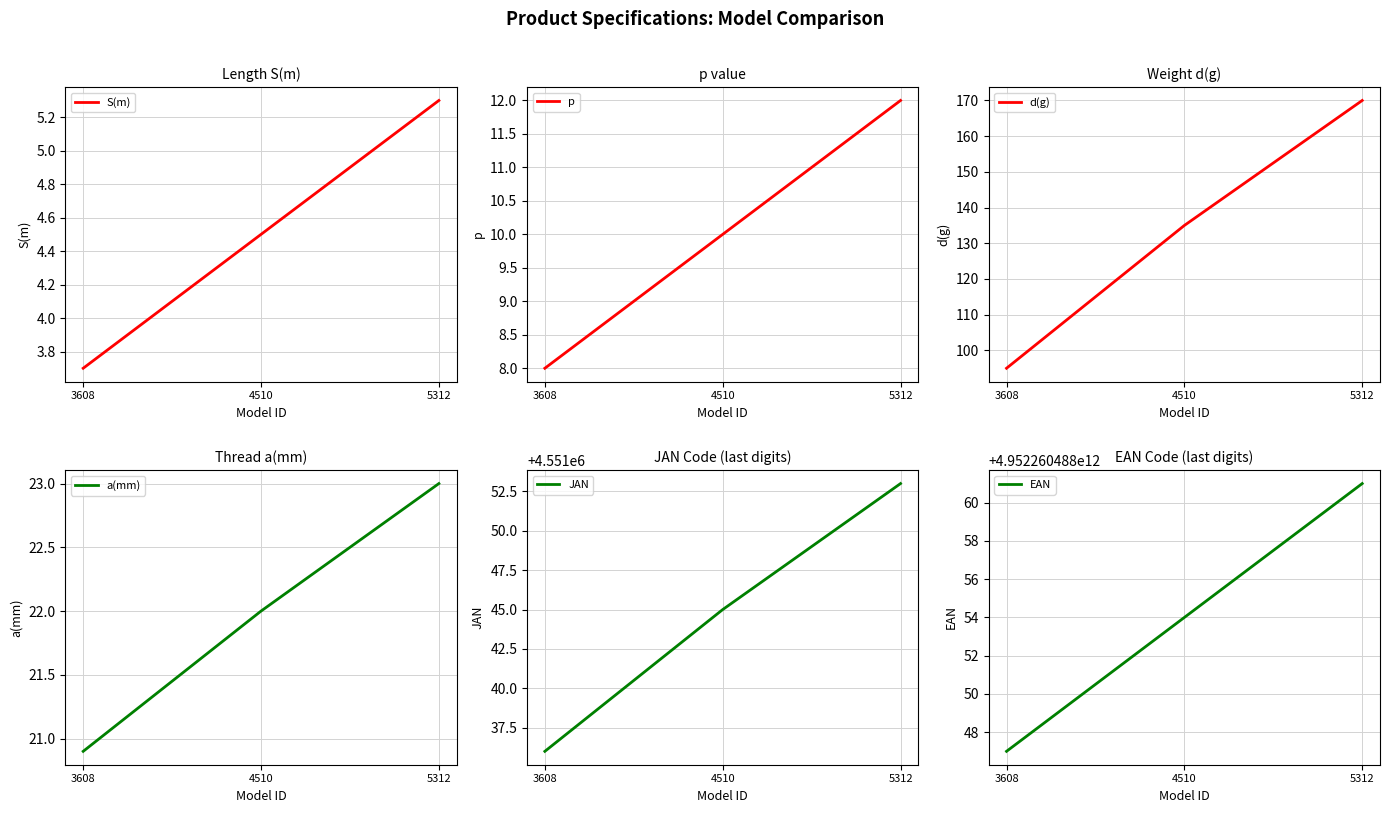

At which category is the sum across all series the highest?

5312